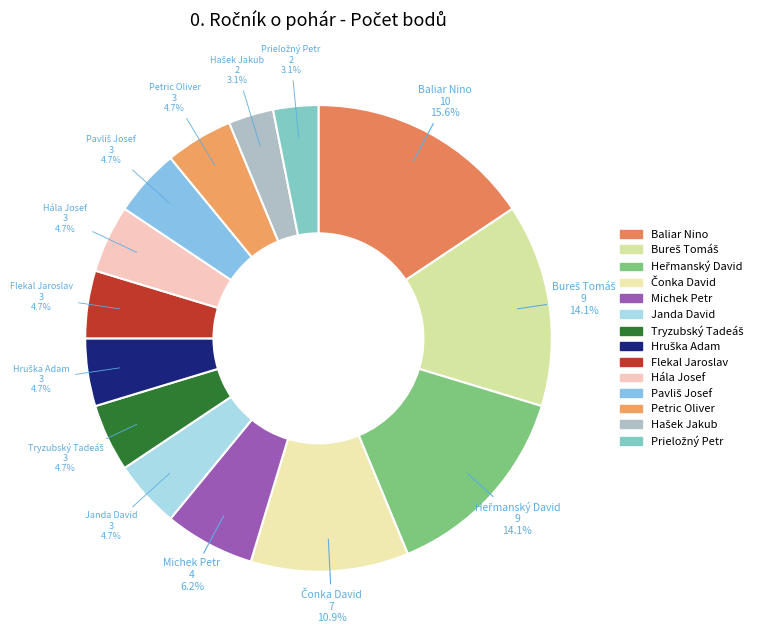

To the nearest percent, what portion does Hála Josef represent?

5%